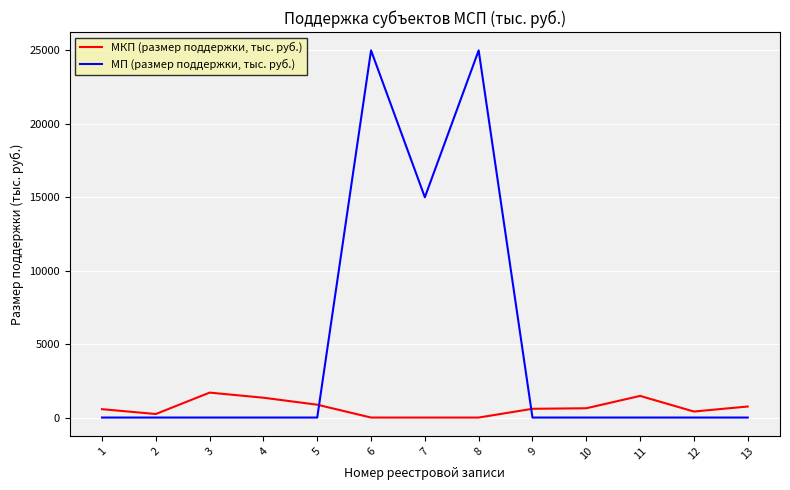

What is the total value across all series at 13?

750.6